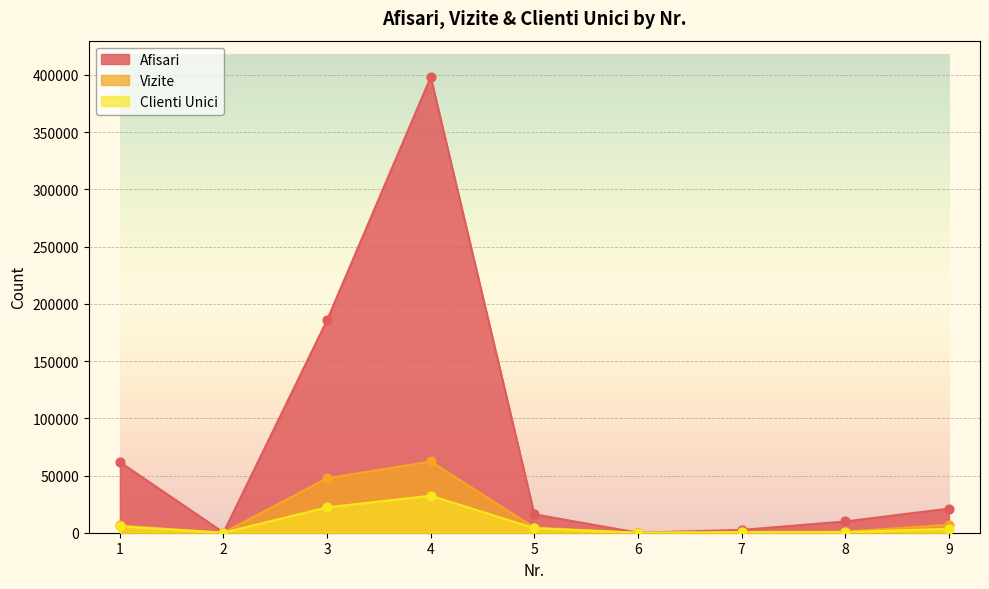

Which series has the widest spread of Y values?

Afisari